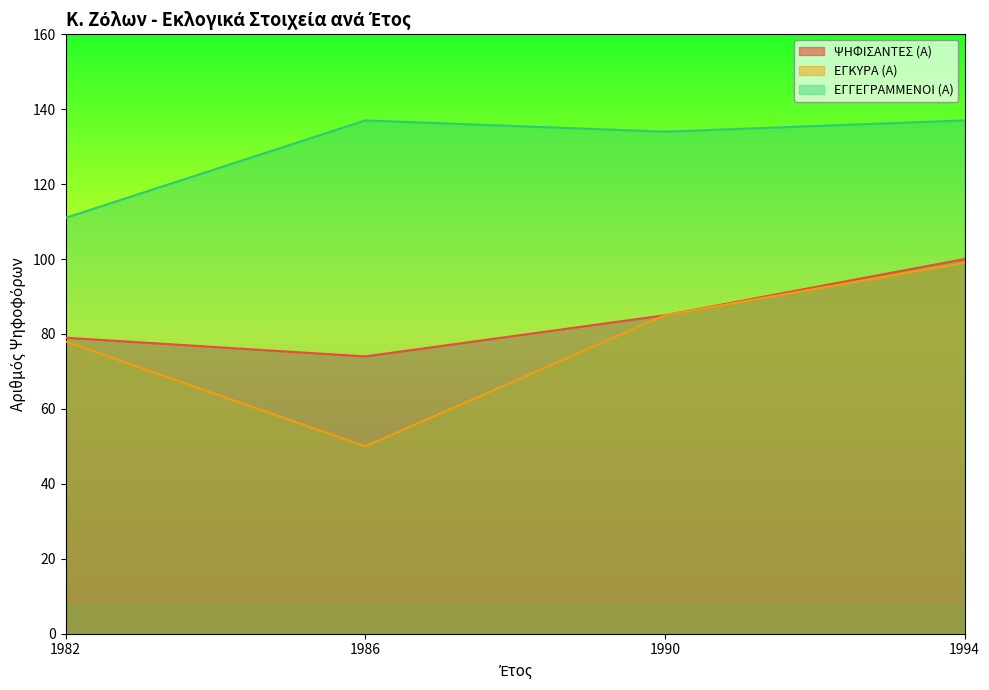

What are all the series names shown in the legend?

ΨΗΦΙΣΑΝΤΕΣ (Α), ΕΓΚΥΡΑ (Α), ΕΓΓΕΓΡΑΜΜΕΝΟΙ (Α)